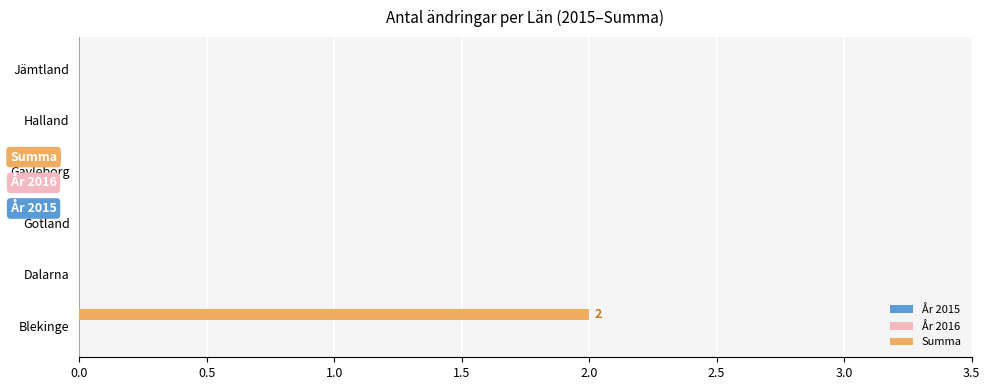

At which category does the chart reach its peak across all series?

Blekinge